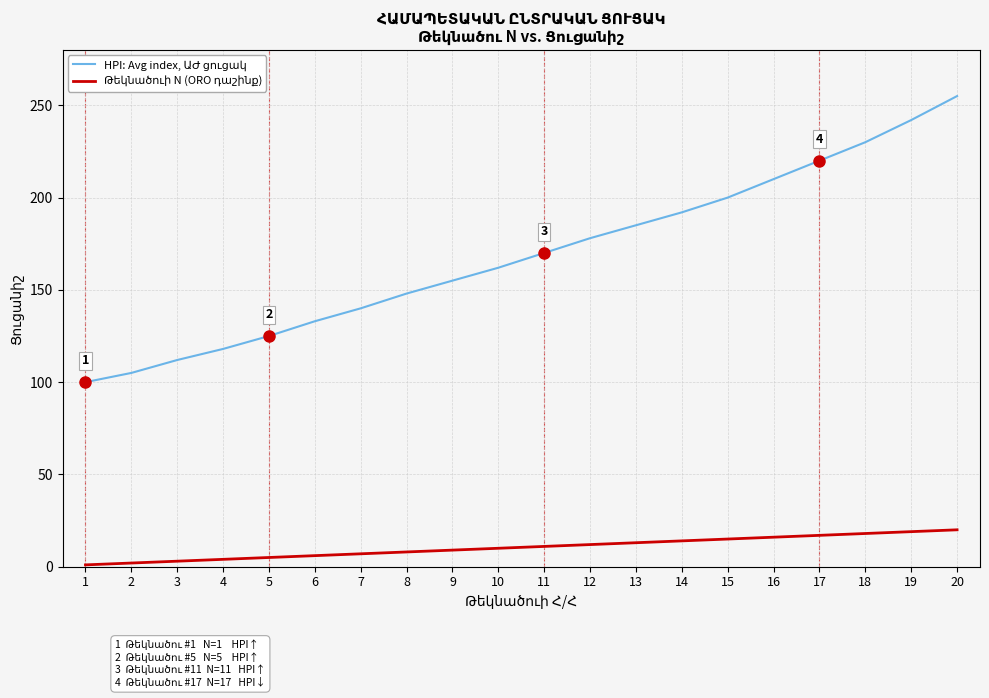

Which category has the highest value across all series?

20